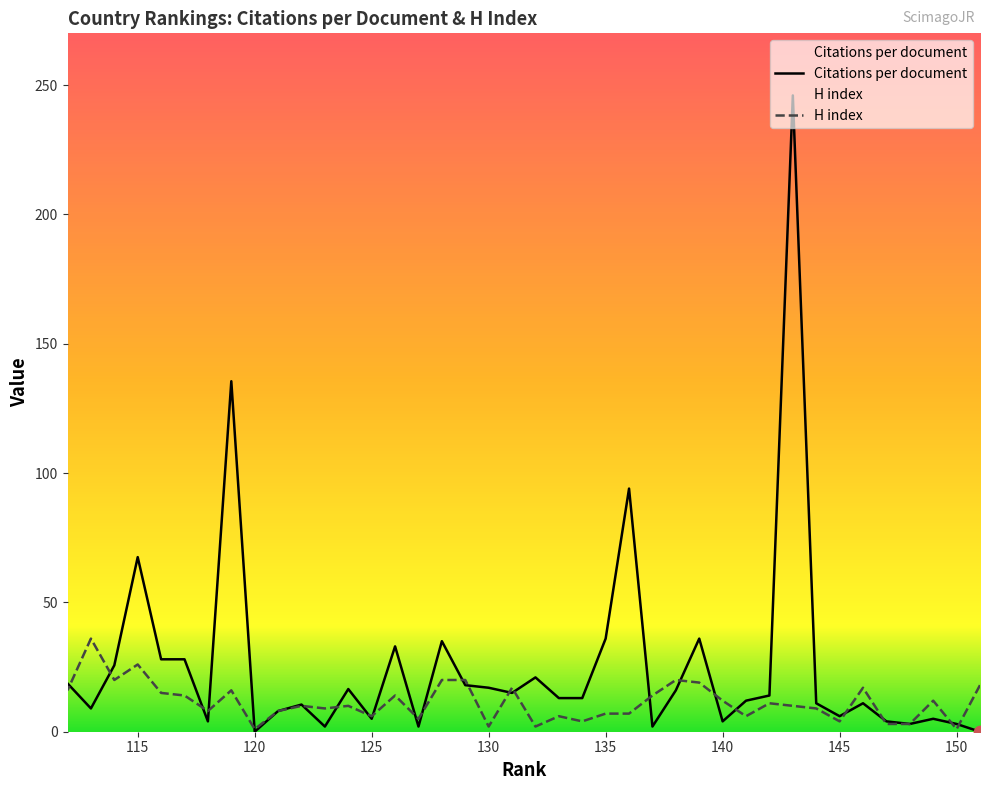

Which series has the largest total across all categories?

Citations per document